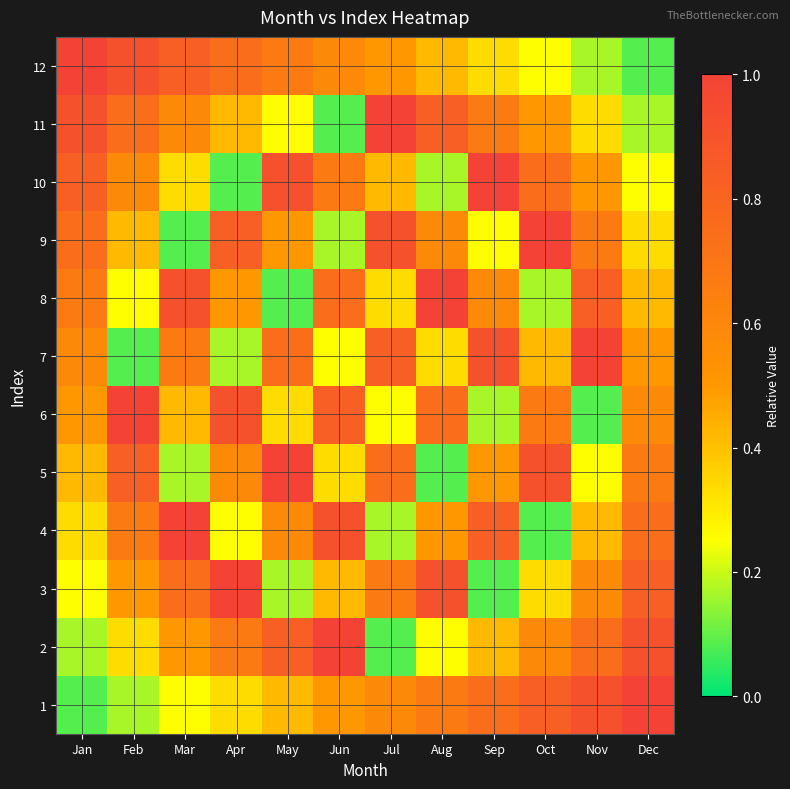

Reading left to right, extract all data points from this chart.

1: Jan=0.1	Feb=0.2	Mar=0.2	Apr=0.3	May=0.4	Jun=0.5	Jul=0.6	Aug=0.7	Sep=0.8	Oct=0.8	Nov=0.9	Dec=1.0
2: Jan=0.2	Feb=0.3	Mar=0.5	Apr=0.7	May=0.8	Jun=1.0	Jul=0.1	Aug=0.2	Sep=0.4	Oct=0.6	Nov=0.8	Dec=0.9
3: Jan=0.2	Feb=0.5	Mar=0.8	Apr=1.0	May=0.2	Jun=0.4	Jul=0.7	Aug=0.9	Sep=0.1	Oct=0.3	Nov=0.6	Dec=0.8
4: Jan=0.3	Feb=0.7	Mar=1.0	Apr=0.2	May=0.6	Jun=0.9	Jul=0.2	Aug=0.5	Sep=0.8	Oct=0.1	Nov=0.4	Dec=0.8
5: Jan=0.4	Feb=0.8	Mar=0.2	Apr=0.6	May=1.0	Jun=0.3	Jul=0.8	Aug=0.1	Sep=0.5	Oct=0.9	Nov=0.2	Dec=0.7
6: Jan=0.5	Feb=1.0	Mar=0.4	Apr=0.9	May=0.3	Jun=0.8	Jul=0.2	Aug=0.8	Sep=0.2	Oct=0.7	Nov=0.1	Dec=0.6
7: Jan=0.6	Feb=0.1	Mar=0.7	Apr=0.2	May=0.8	Jun=0.2	Jul=0.8	Aug=0.3	Sep=0.9	Oct=0.4	Nov=1.0	Dec=0.5
8: Jan=0.7	Feb=0.2	Mar=0.9	Apr=0.5	May=0.1	Jun=0.8	Jul=0.3	Aug=1.0	Sep=0.6	Oct=0.2	Nov=0.8	Dec=0.4
9: Jan=0.8	Feb=0.4	Mar=0.1	Apr=0.8	May=0.5	Jun=0.2	Jul=0.9	Aug=0.6	Sep=0.2	Oct=1.0	Nov=0.7	Dec=0.3
10: Jan=0.8	Feb=0.6	Mar=0.3	Apr=0.1	May=0.9	Jun=0.7	Jul=0.4	Aug=0.2	Sep=1.0	Oct=0.8	Nov=0.5	Dec=0.2
11: Jan=0.9	Feb=0.8	Mar=0.6	Apr=0.4	May=0.2	Jun=0.1	Jul=1.0	Aug=0.8	Sep=0.7	Oct=0.5	Nov=0.3	Dec=0.2
12: Jan=1.0	Feb=0.9	Mar=0.8	Apr=0.8	May=0.7	Jun=0.6	Jul=0.5	Aug=0.4	Sep=0.3	Oct=0.2	Nov=0.2	Dec=0.1